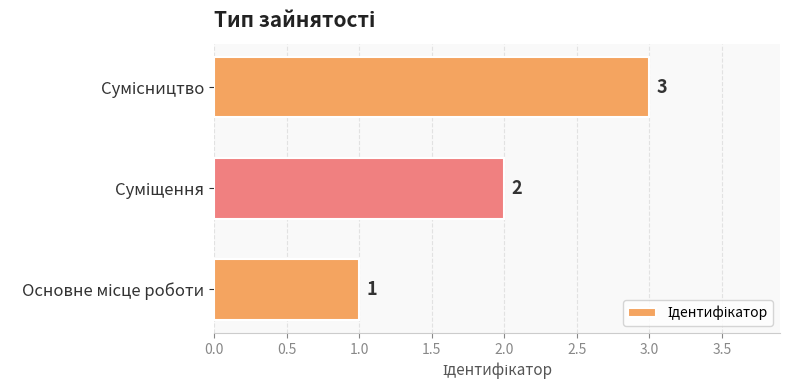

What is the average value?

2